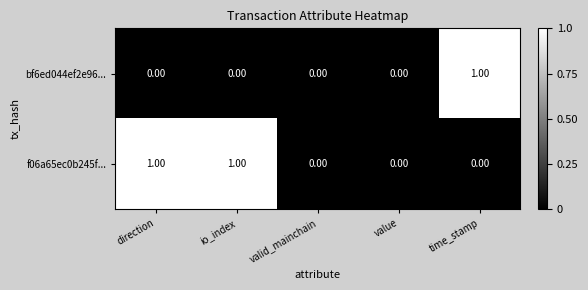

Rank the series by their average value, from highest to lowest.

f06a65ec0b245f..., bf6ed044ef2e96...